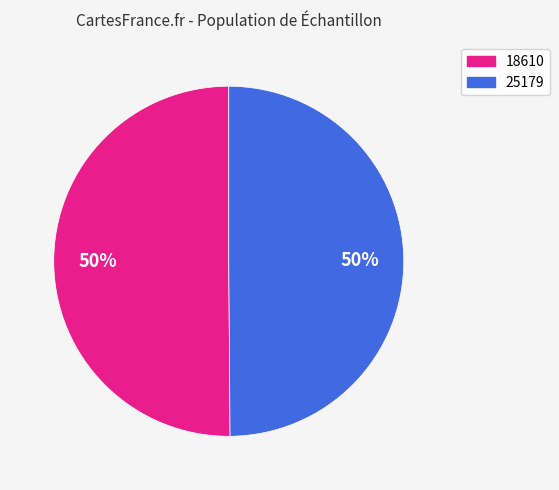

What is the ratio of the value at 18610 to the value at 25179?

1.0